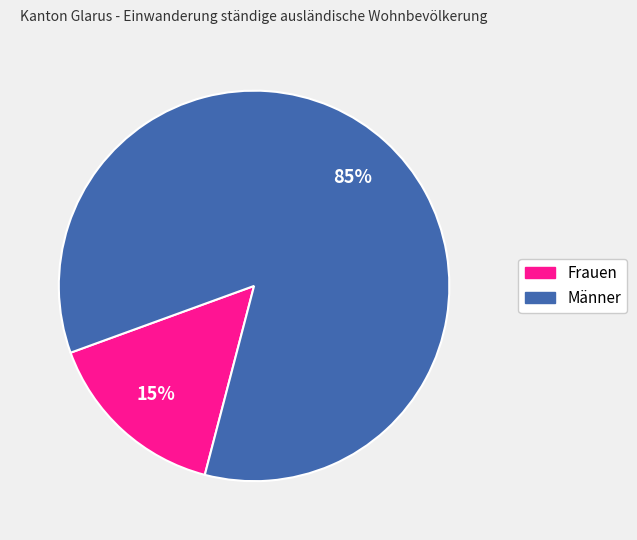

How many segments does this pie chart have?

2